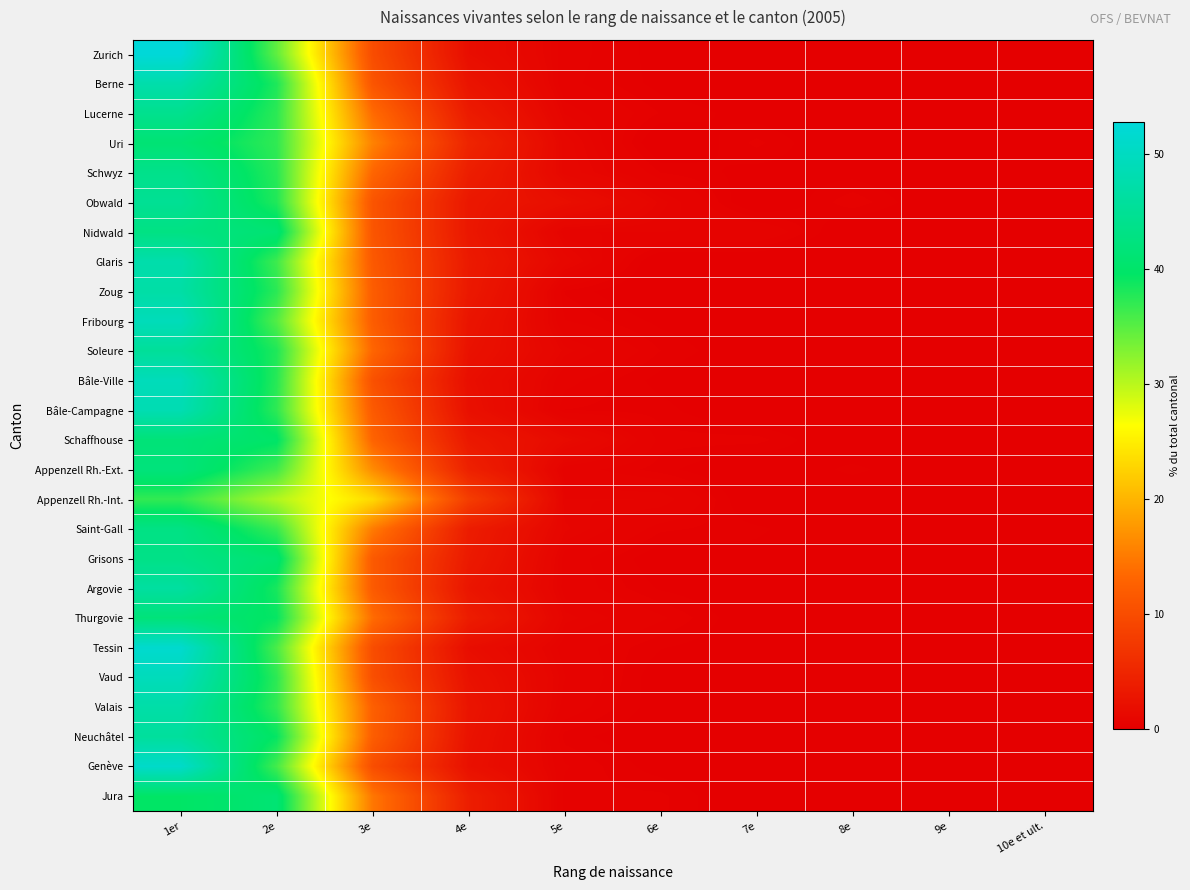

Rank the series at 3e from highest to lowest value.

Appenzell Rh.-Int., Appenzell Rh.-Ext., Uri, Saint-Gall, Jura, Thurgovie, Lucerne, Soleure, Schwyz, Schaffhouse, Valais, Neuchâtel, Zoug, Fribourg, Argovie, Bâle-Campagne, Grisons, Glaris, Nidwald, Berne, Obwald, Bâle-Ville, Vaud, Genève, Tessin, Zurich